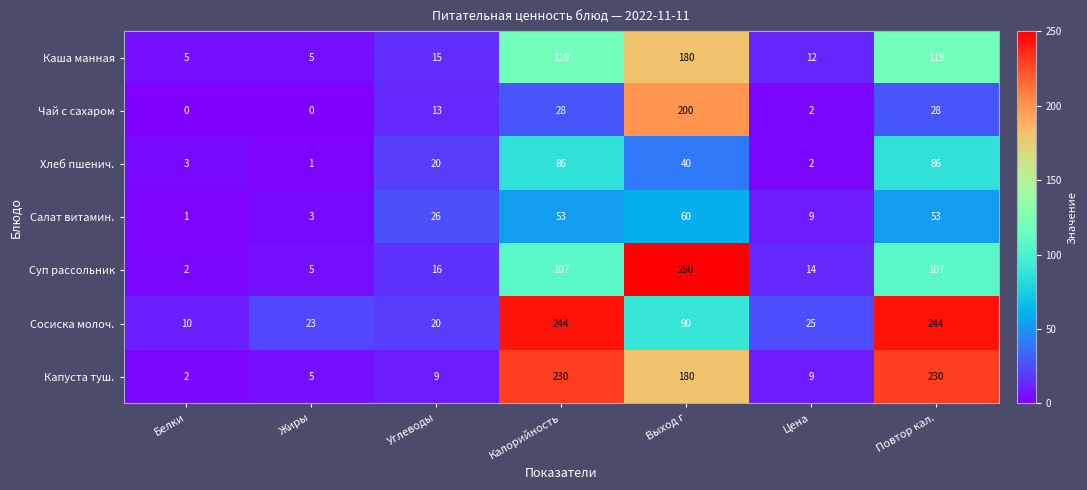

The Суп рассольник series shows 5 at Жиры. True or false?

True